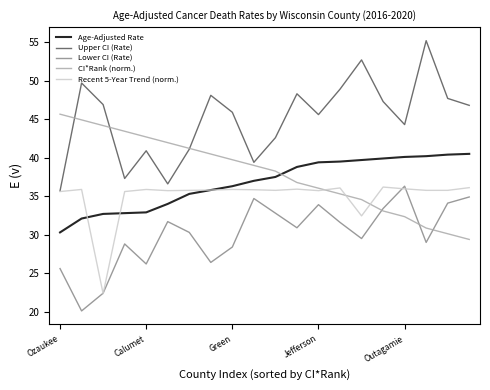

How many lines are shown in the chart?

5